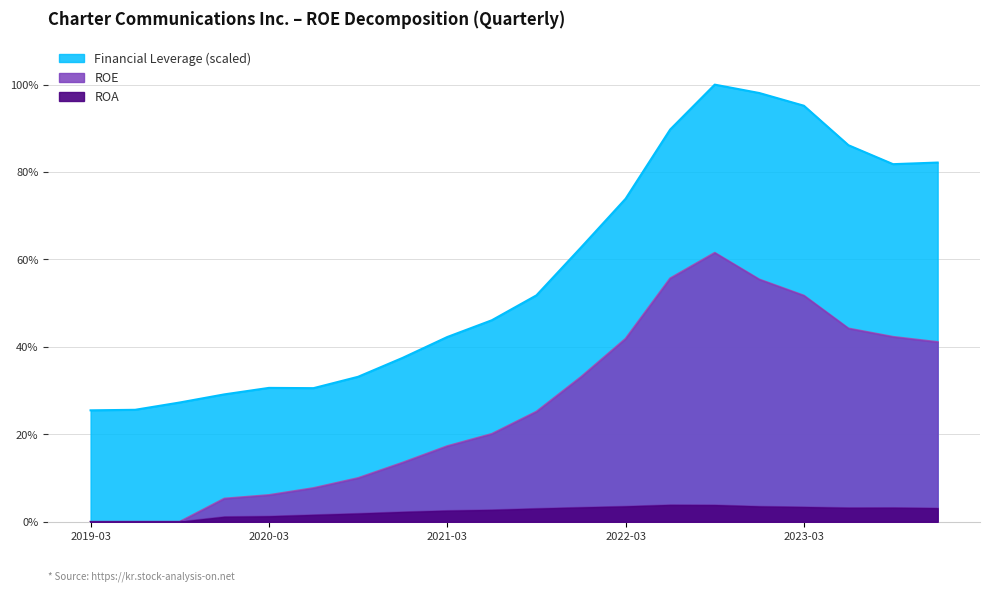

What is the sum of the Financial Leverage values at 2022-12-31 and 2020-12-31?

1.4